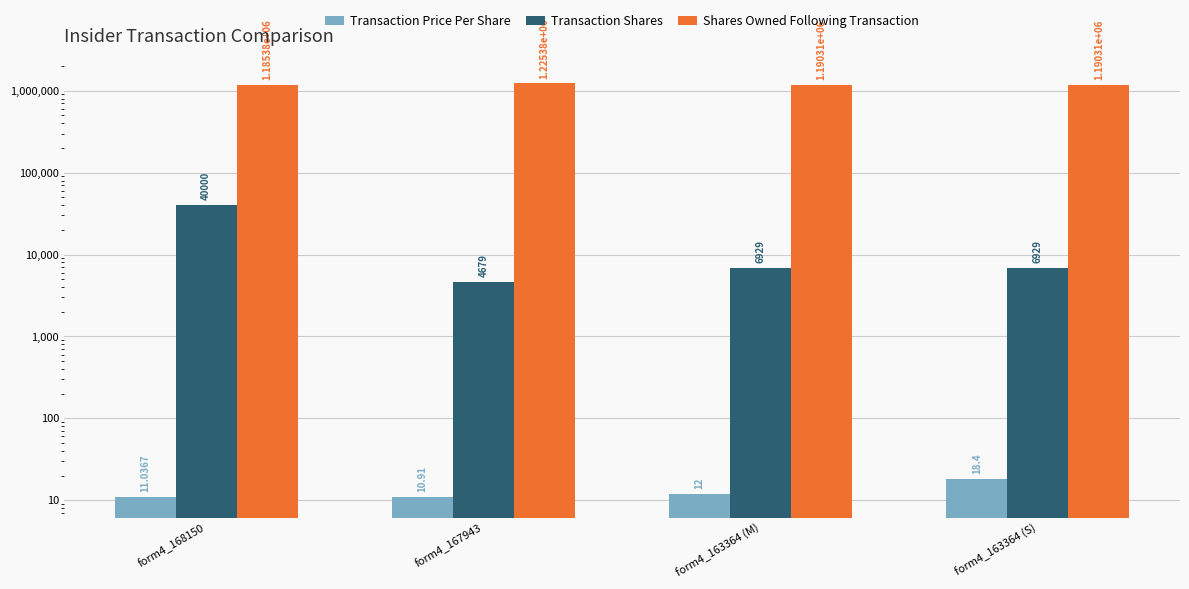

Between form4_163364 (S) and form4_163364 (M), which is larger?

form4_163364 (S)